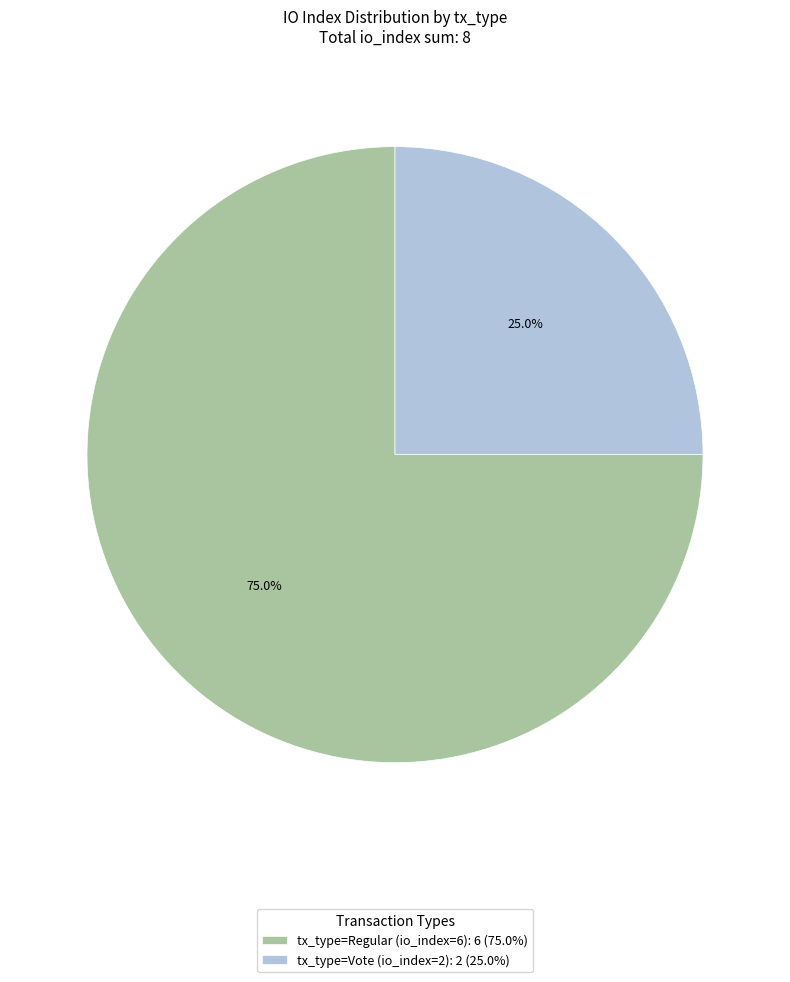

True or false: tx_type=Vote (io_index=2) accounts for 18% of the total.

False